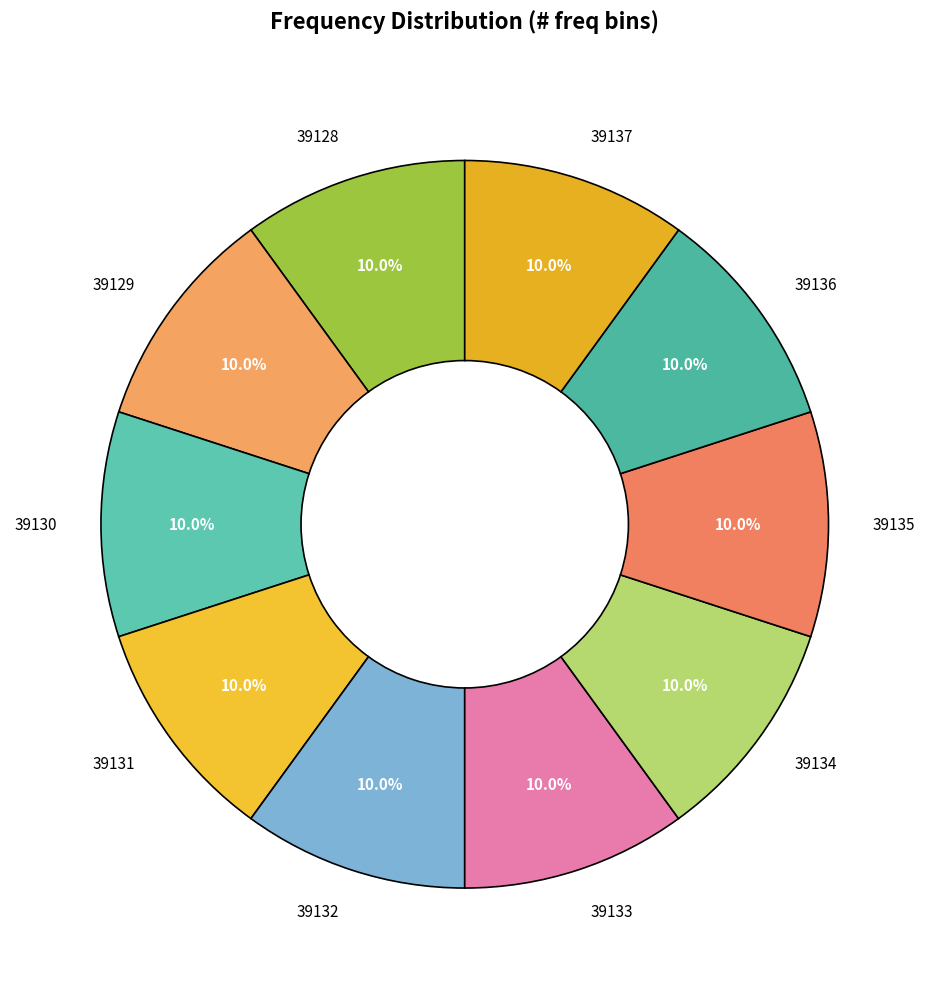

How much of the chart is everything except 39133?

90.0%